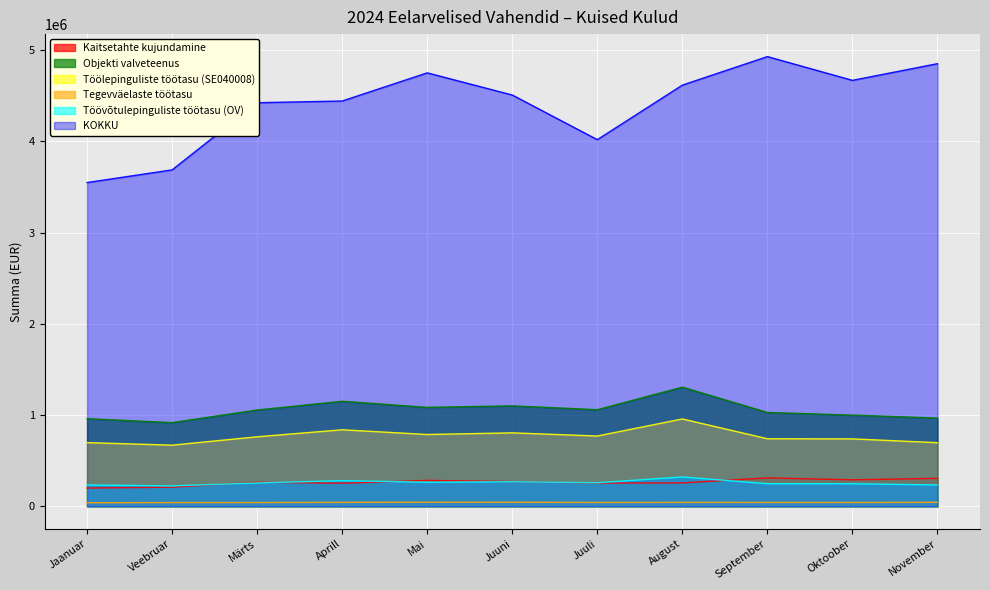

Is the value of Tegevväelaste töötasu at Veebruar greater than the value of Töölepinguliste töötasu (SE040008) at September?

No